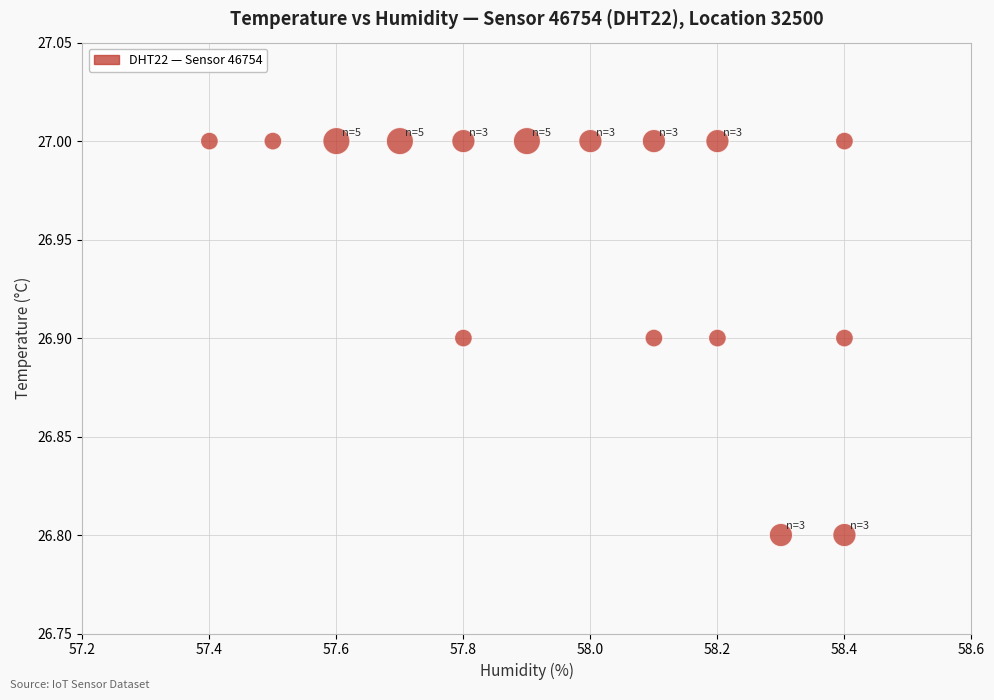

List the coordinates of all points as (Y, X) pairs, reading left to right.

(27.0, 57.4)  (27.0, 57.5)  (27.0, 57.6)  (27.0, 57.7)  (27.0, 57.8)  (26.9, 57.8)  (27.0, 57.9)  (27.0, 58.0)  (27.0, 58.1)  (26.9, 58.1)  (27.0, 58.2)  (26.9, 58.2)  (26.8, 58.3)  (27.0, 58.4)  (26.8, 58.4)  (26.9, 58.4)